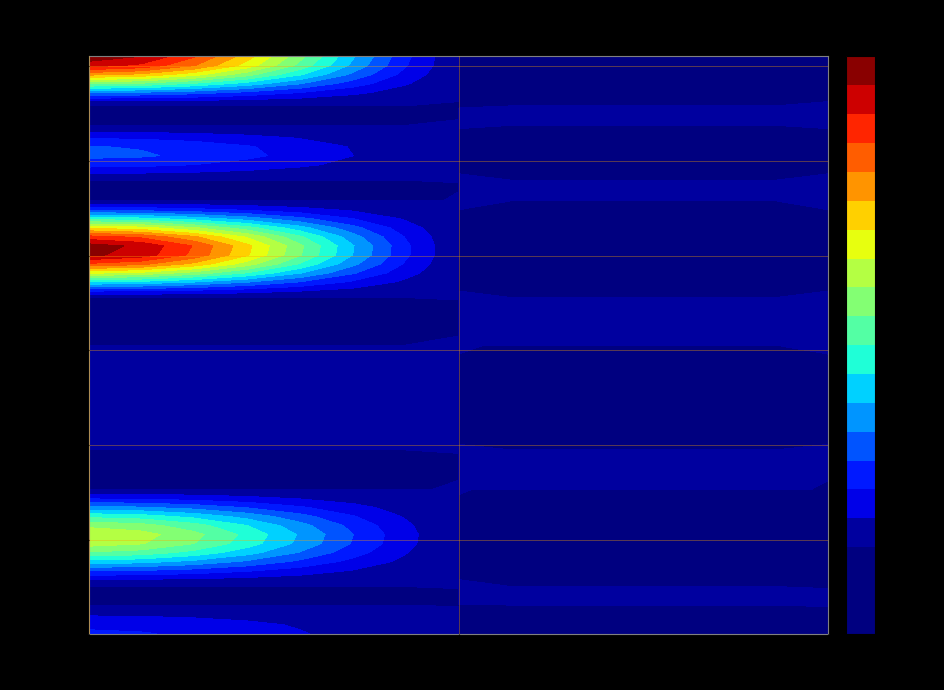

True or false: Account Update has a value of 0.0 at 5.

True